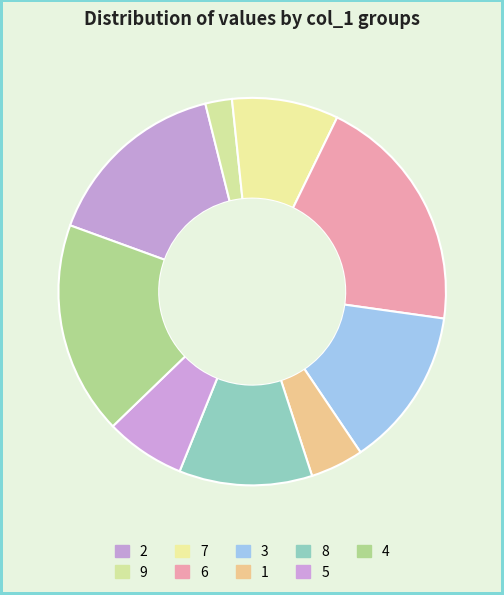

How many segments does this pie chart have?

9